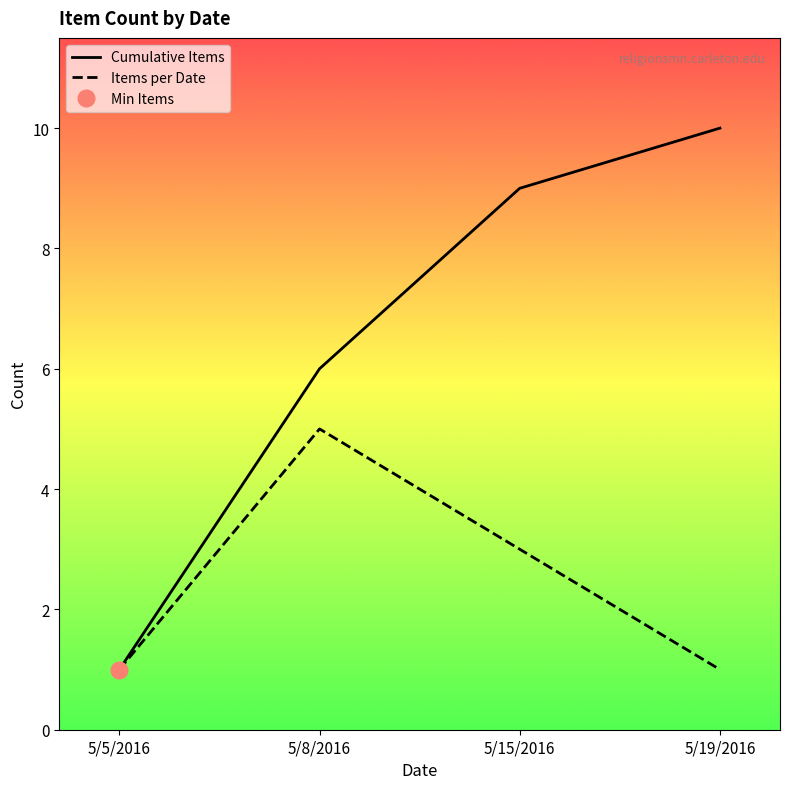

Which category has the lowest value in the Cumulative Items series?

5/5/2016